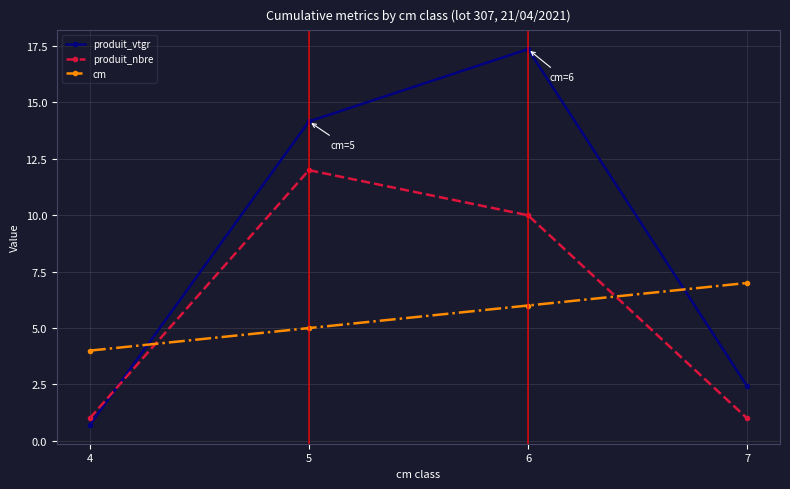

Between 6 and 7, which series saw the biggest shift?

produit_vtgr